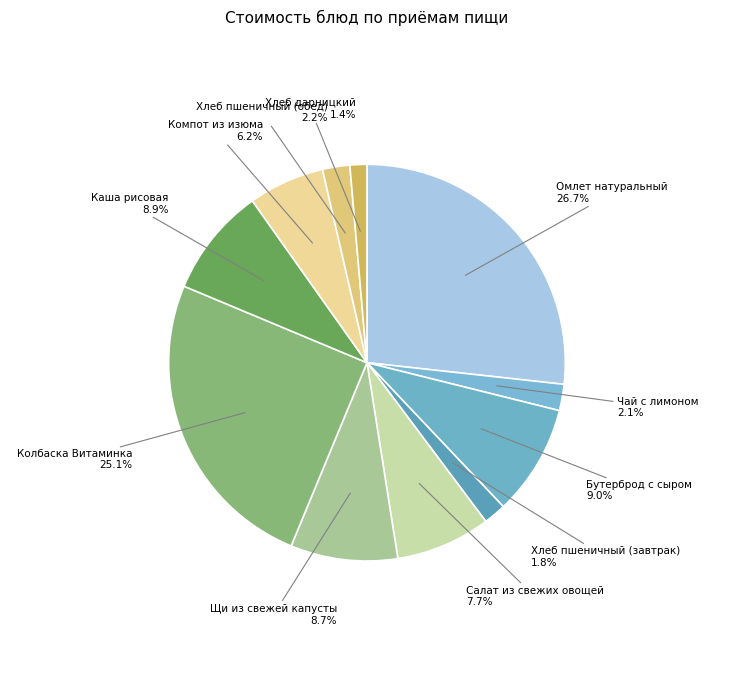

What percentage is NOT represented by Салат из свежих овощей?

92.3%